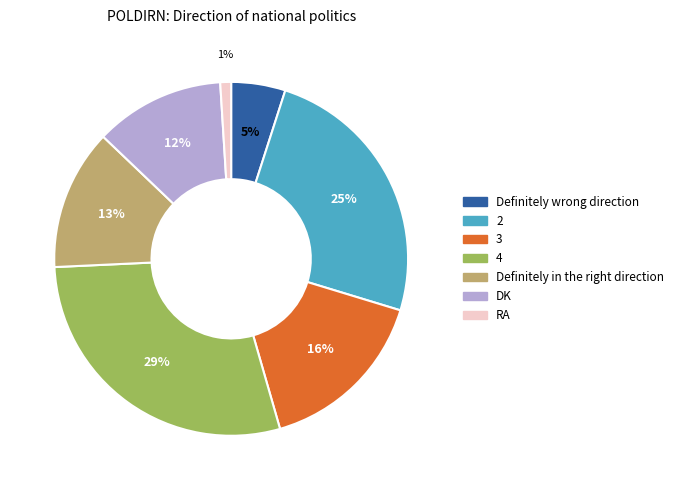

To the nearest percent, what is the average slice percentage?

14%